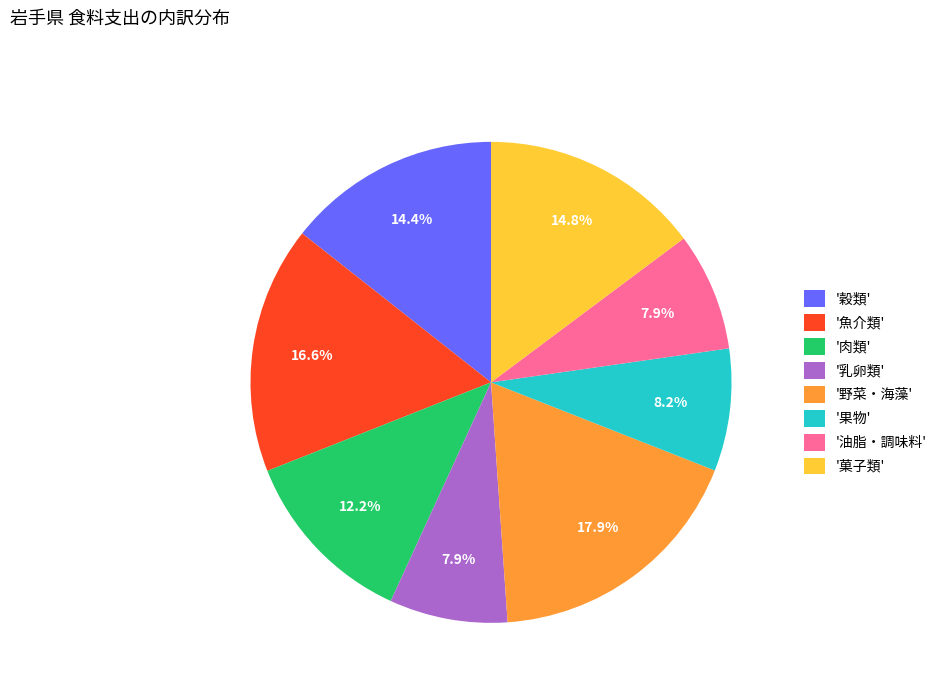

Is '果物' the majority of the pie?

No